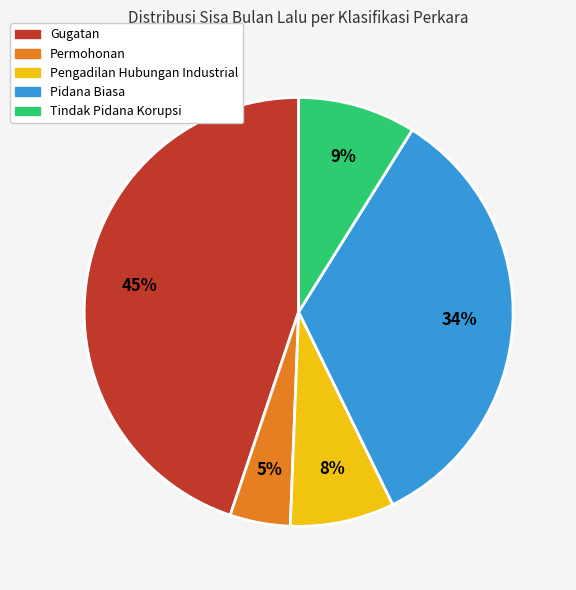

What is the largest slice in the pie chart?

Gugatan